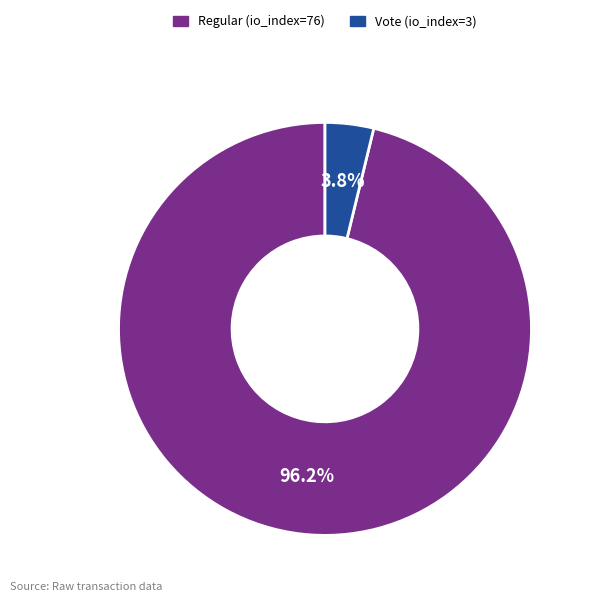

True or false: Regular (io_index=76) accounts for 96% of the total.

True